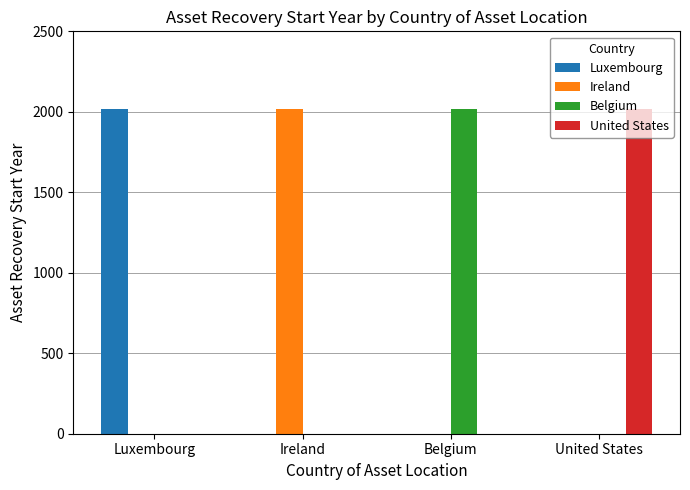

Is it true that Ireland equals 2015 at Ireland?

True